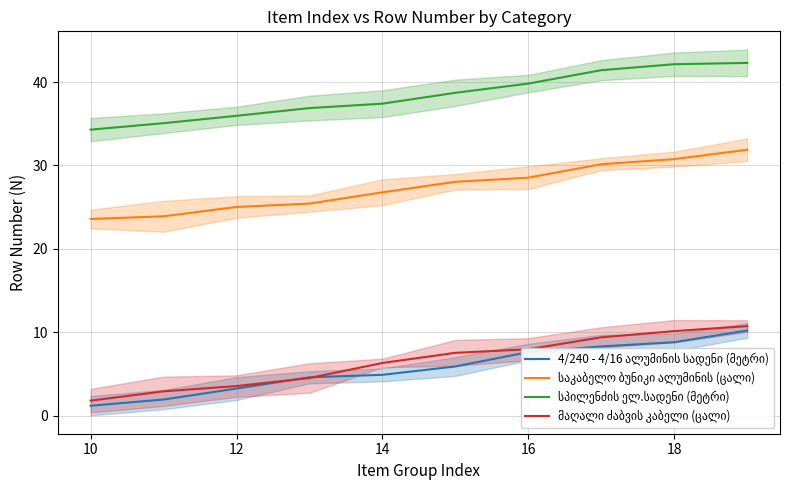

Is this an area chart (filled region under the line)?

No